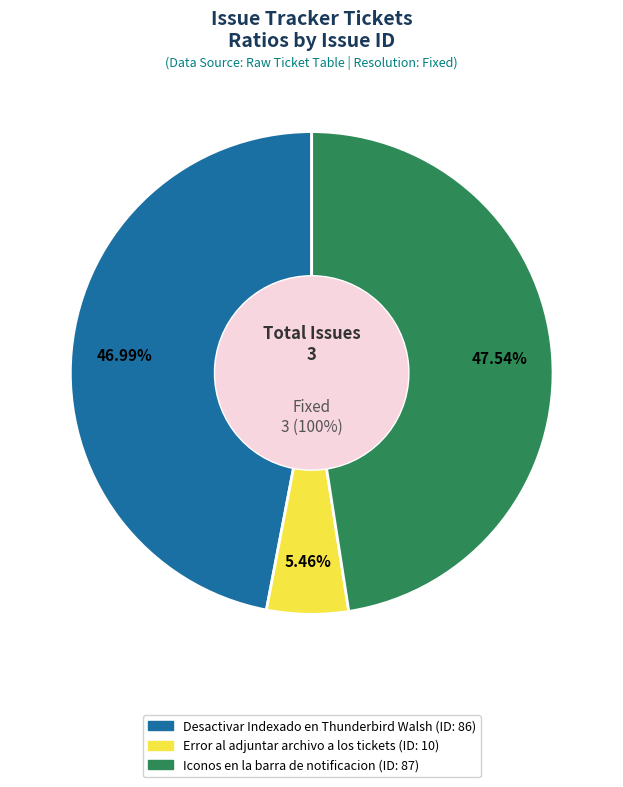

What portion of the pie excludes Desactivar Indexado en Thunderbird Walsh?

53.0%